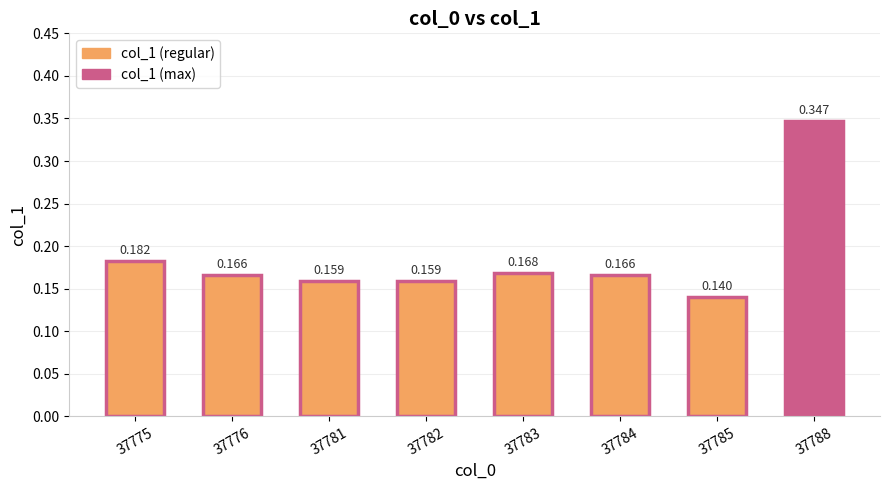

Rank the categories by value from lowest to highest.

37785, 37781, 37782, 37776, 37784, 37783, 37775, 37788